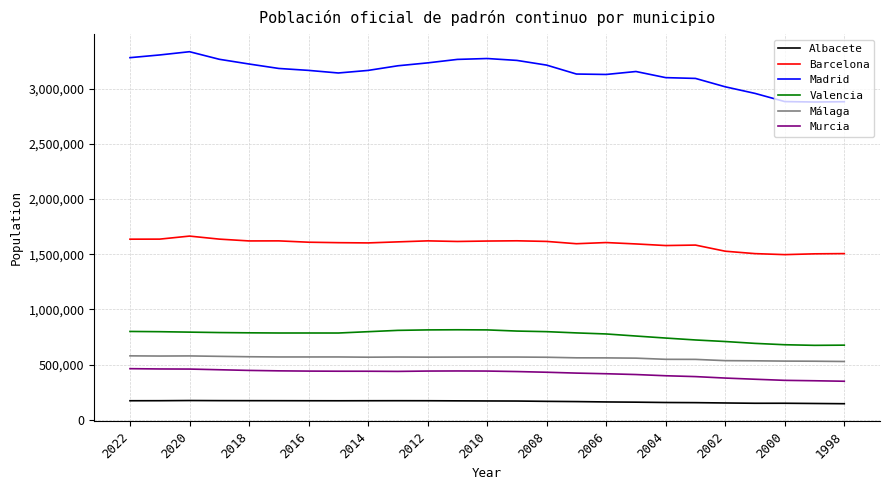

Which series has the widest spread of values?

Madrid